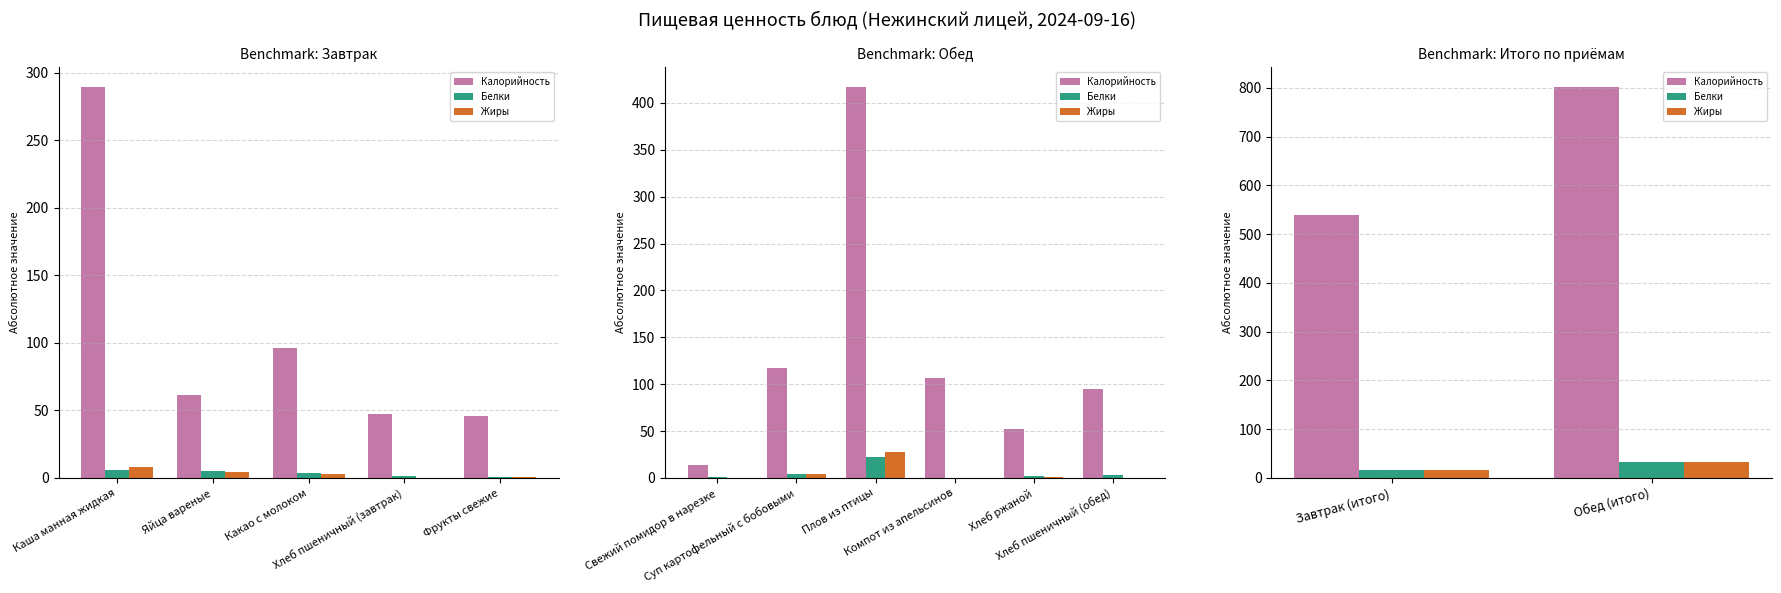

Rank the series at Обед (итого) from lowest to highest value.

Белки, Жиры, Калорийность